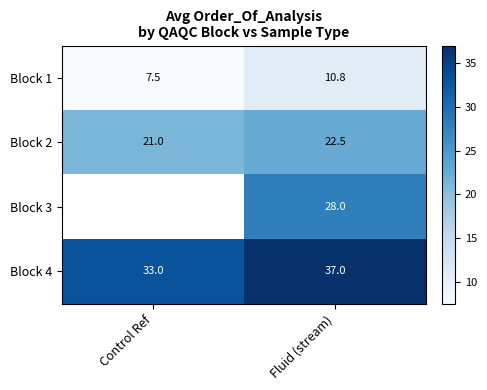

Is the value of Block 1 at Control Ref greater than the value of Block 3 at Fluid (stream)?

No